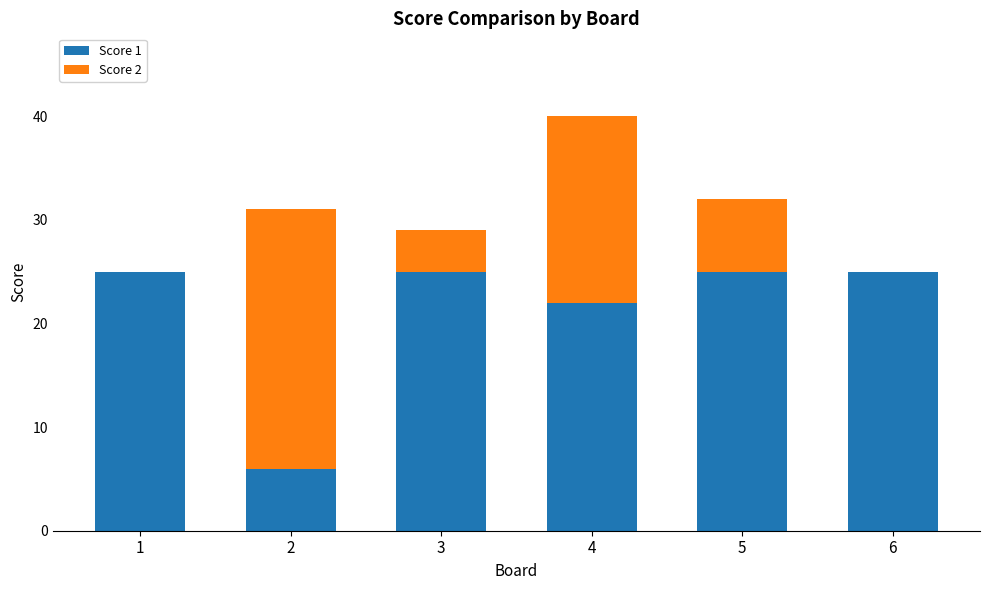

What is the highest value of the Score 1 series?

25